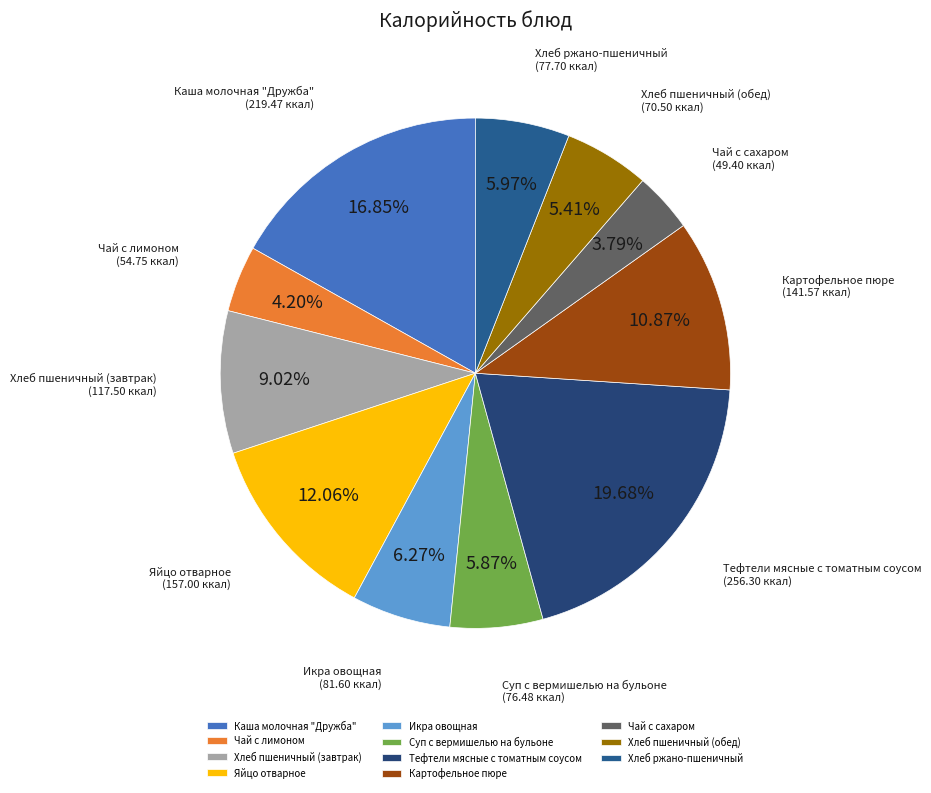

Is there any slice that represents more than half of the pie?

No